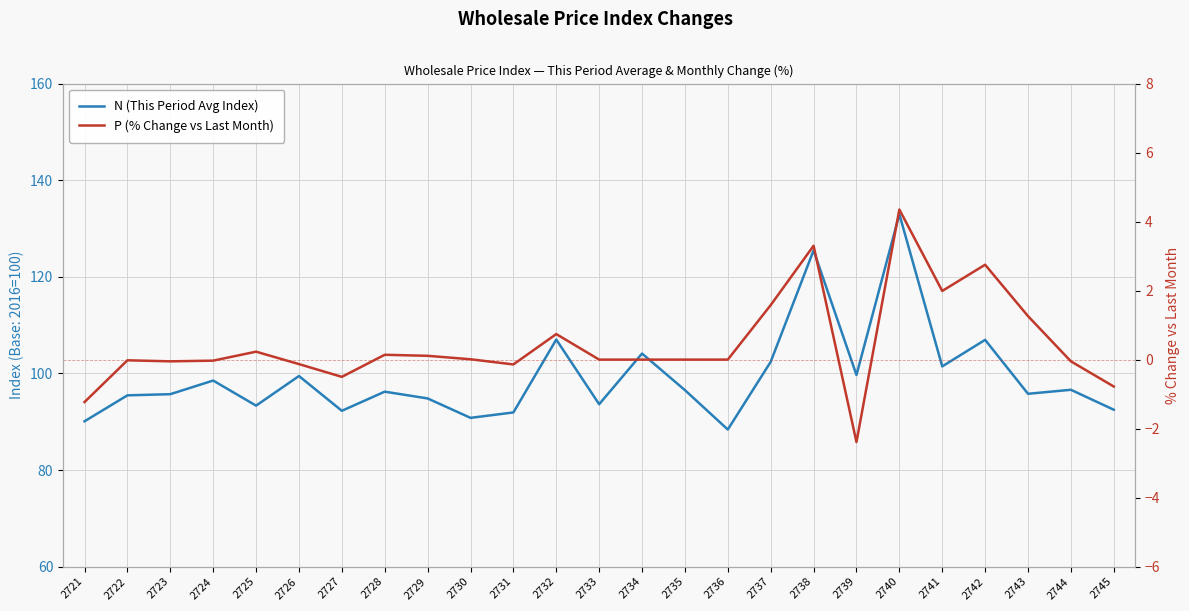

What are all the series names shown in the legend?

N (This Period Avg Index), P (% Change vs Last Month)